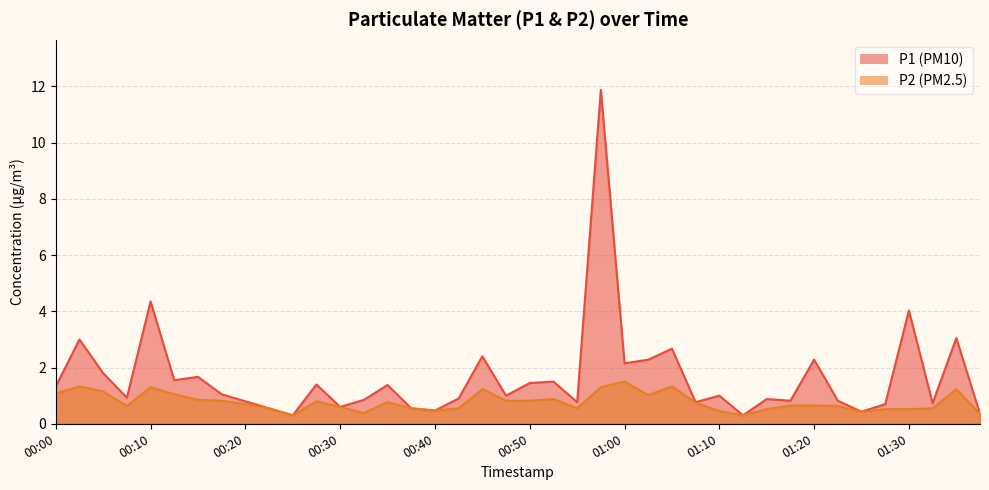

True or false: P1 and P2 cross at least once.

False